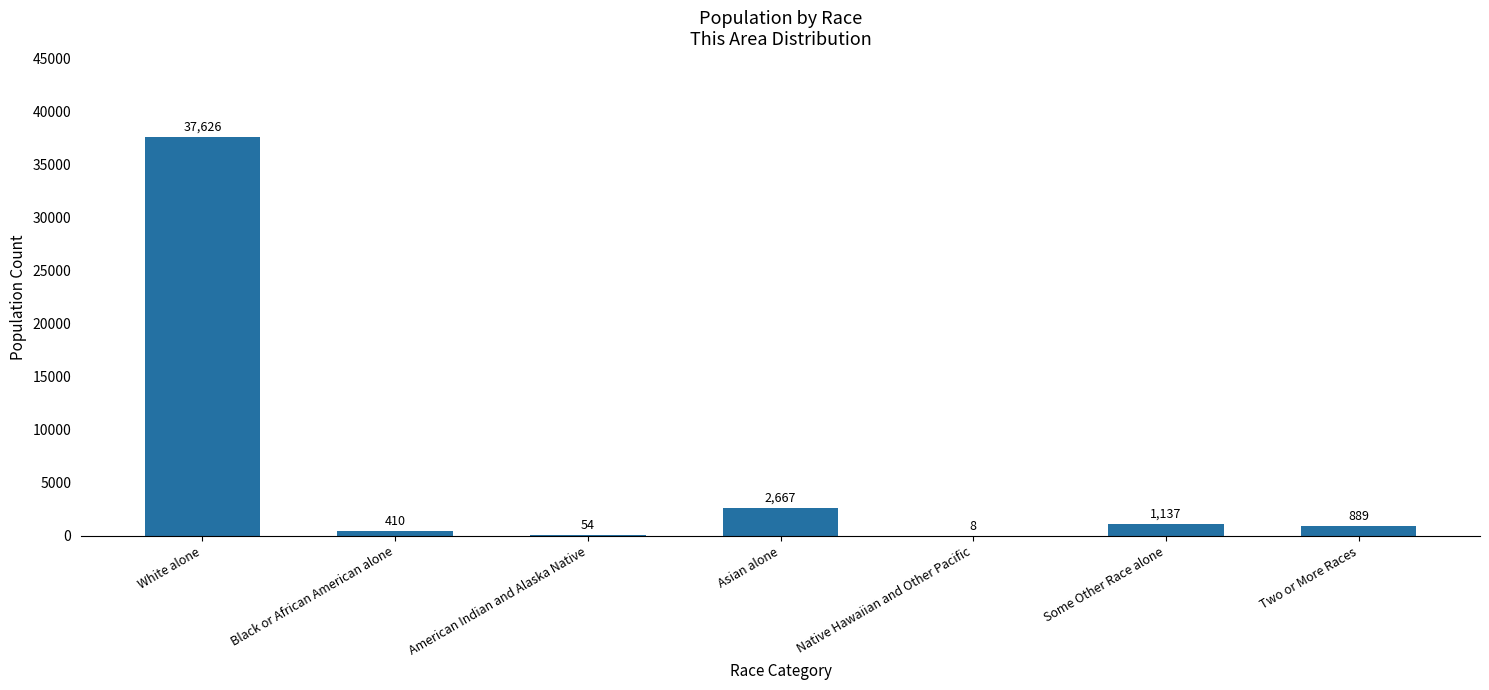

Read the value at Some Other Race alone.

1137